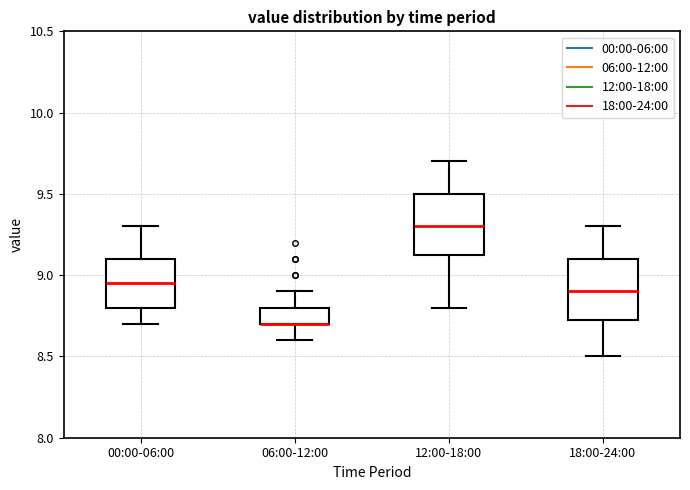

Where is the lower edge of the box for 06:00-12:00 on the y-axis? The values are not printed on the chart, so give them approximately, as read against the axis.

8.70